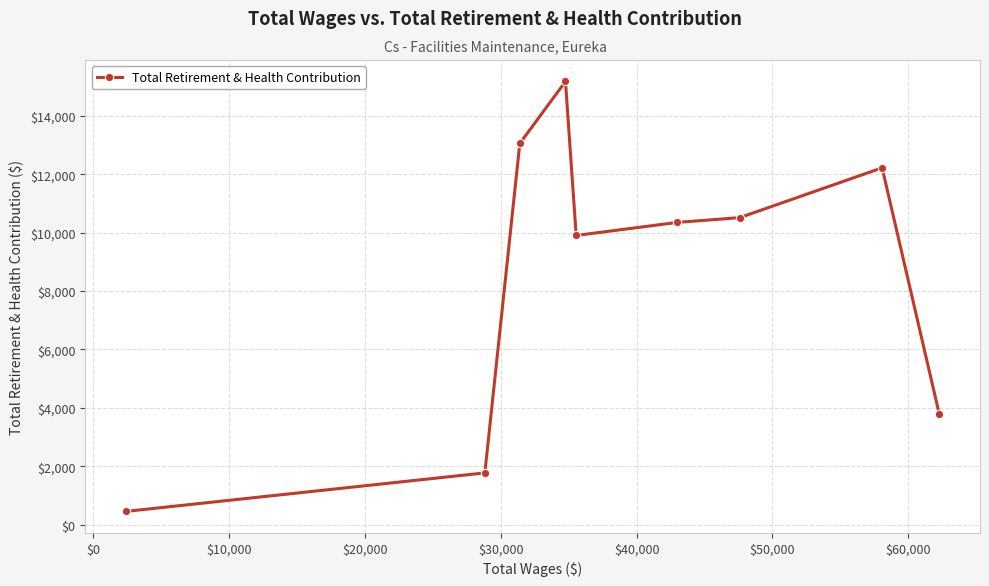

How many data points does each series have?

9